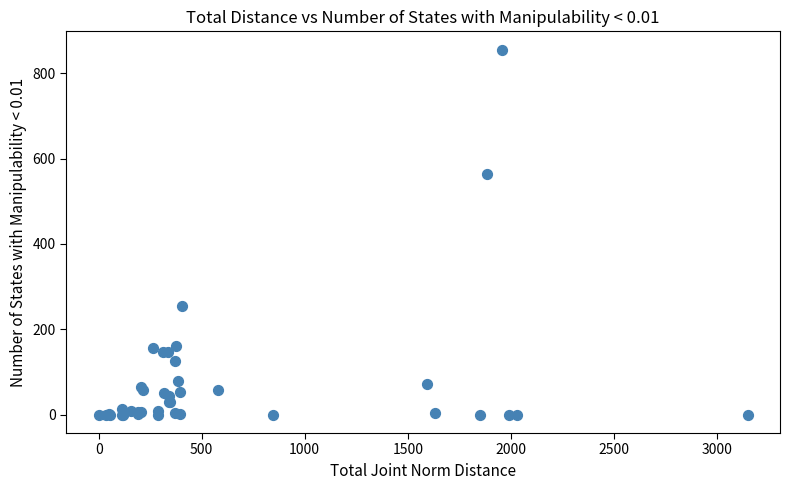

What Y value in the scatter plot is closest to 427?

563